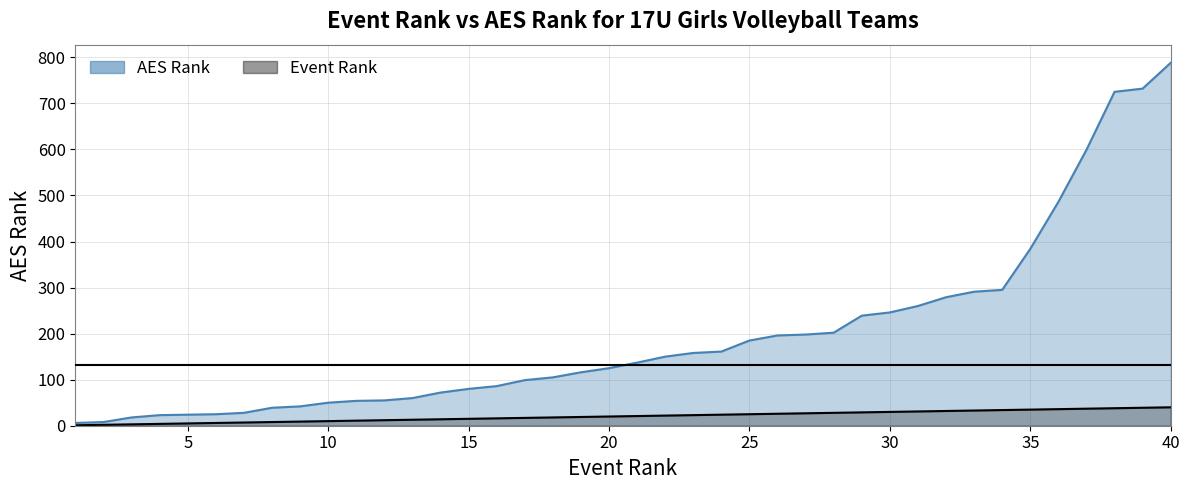

Is the value of Event Rank at 33 greater than the value of AES Rank at 7?

Yes